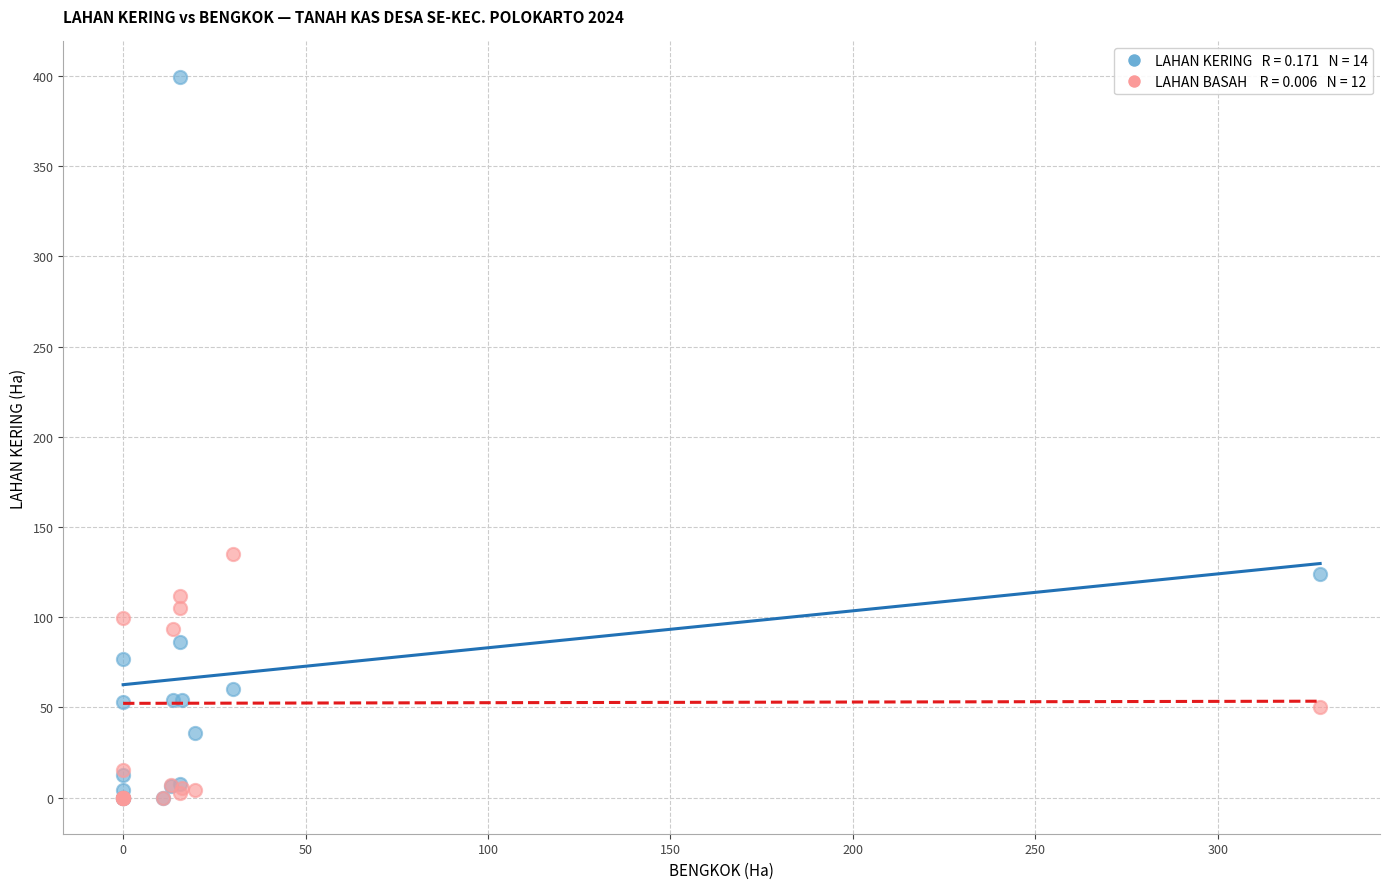

Across all series, what Y value is closest to 199?

135.0